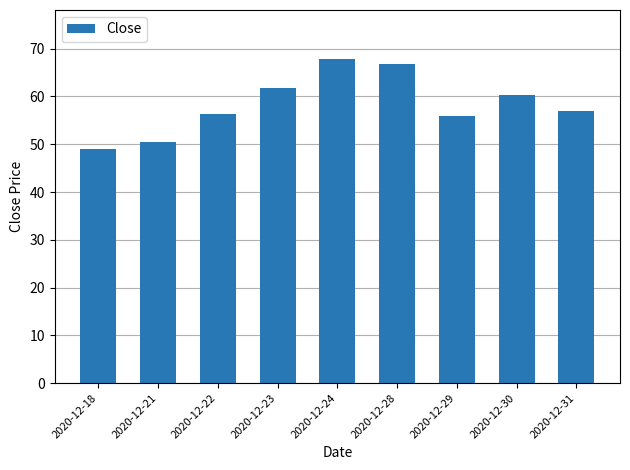

What is the difference between the values at 2020-12-22 and 2020-12-18?

7.3